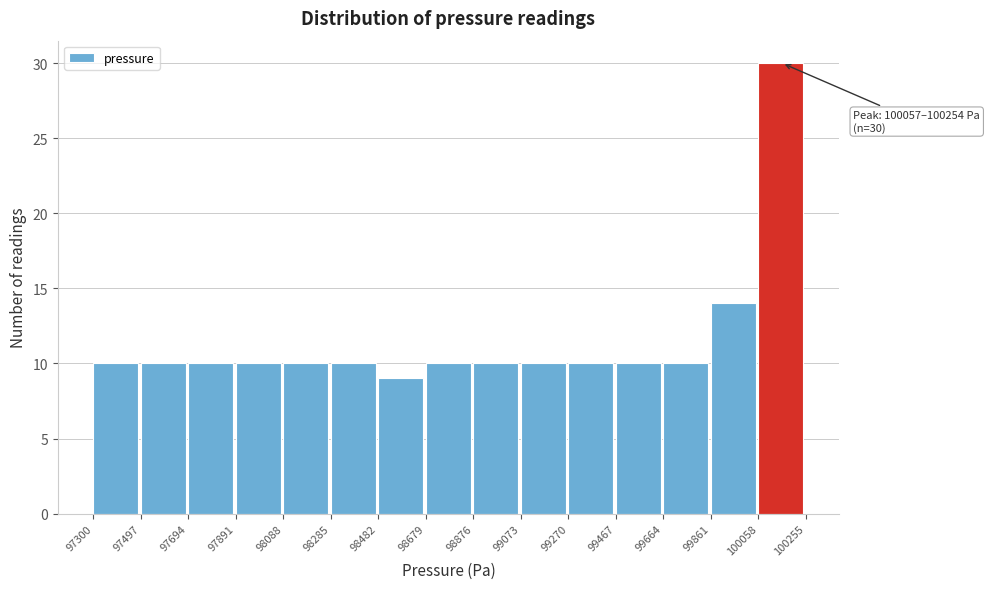

Over which range of the x-axis is the bar tallest?

100058 to 100255